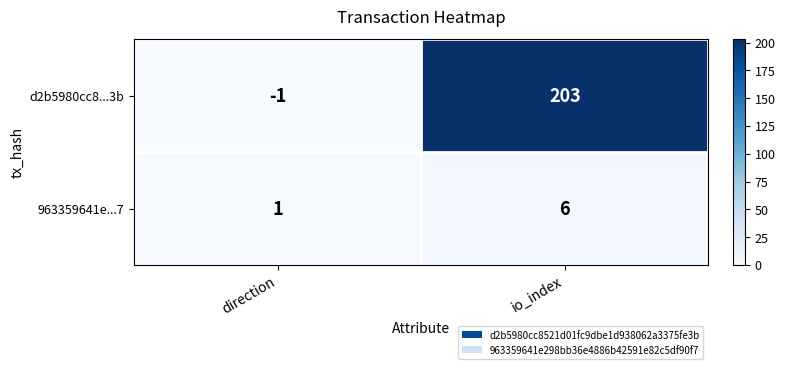

The 963359641e...7 series shows 8 at io_index. True or false?

False